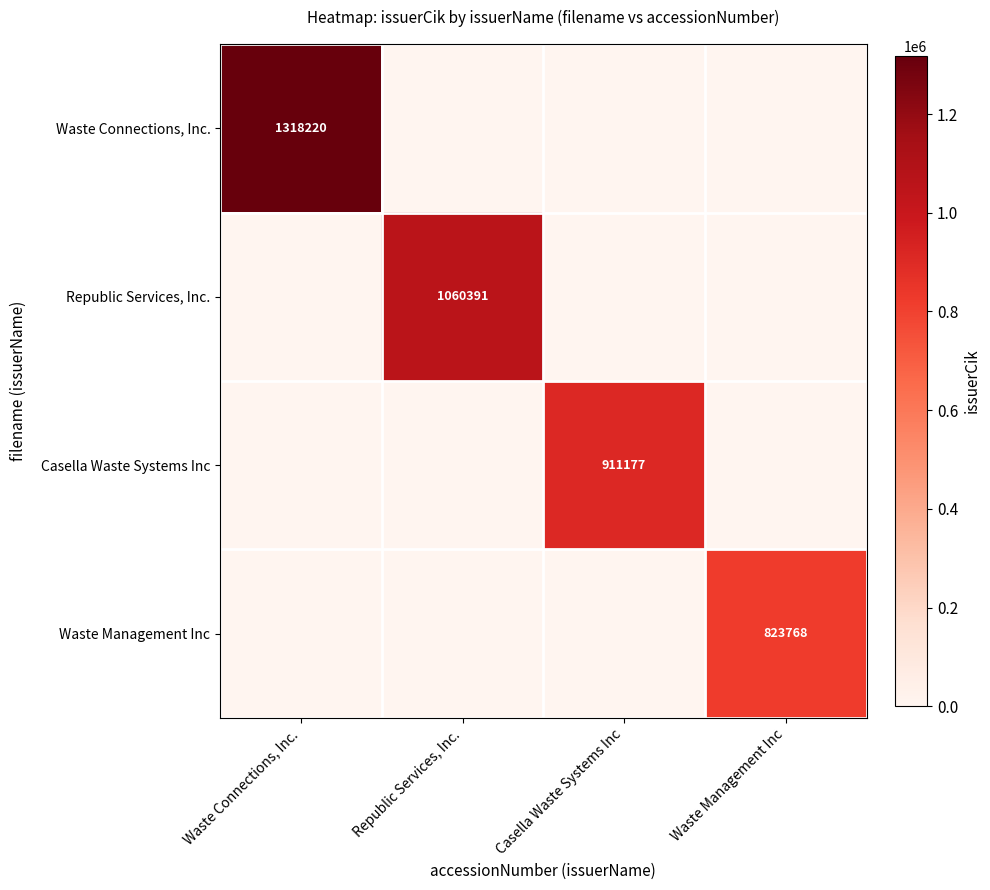

Which series has the widest spread of values?

Waste Connections, Inc.